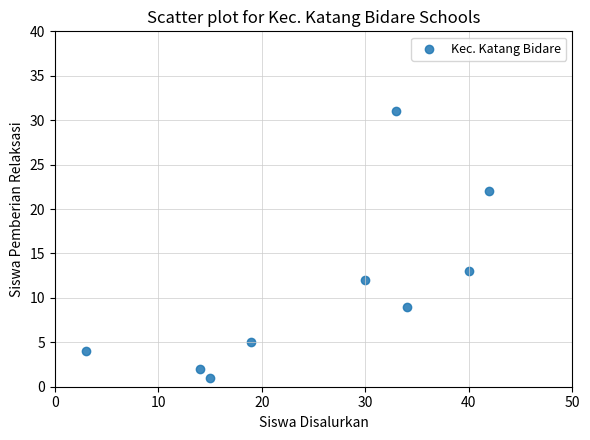

What is the range of X values (max minus min)?

39